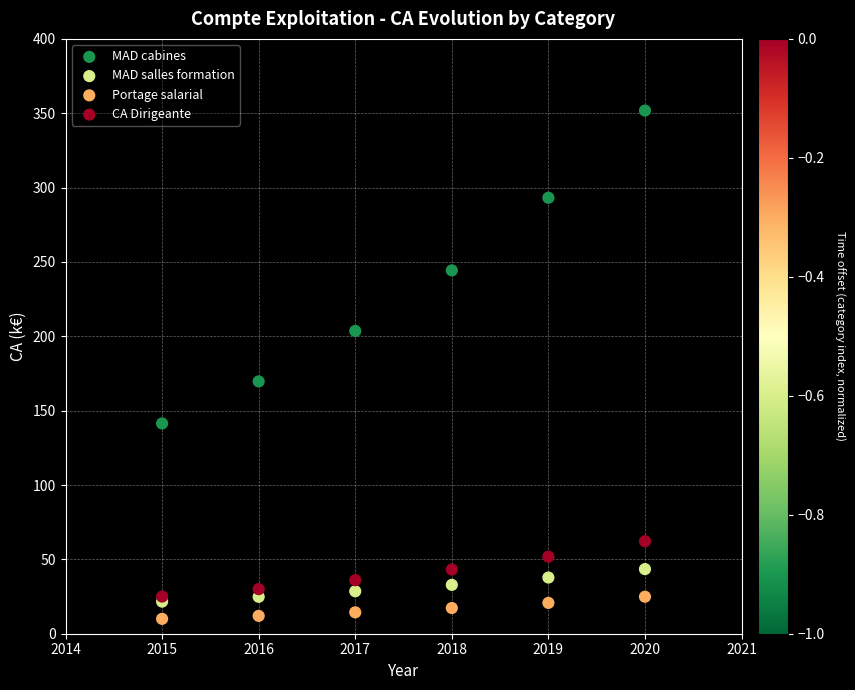

Across all series, what Y value is closest to 180?

169.7